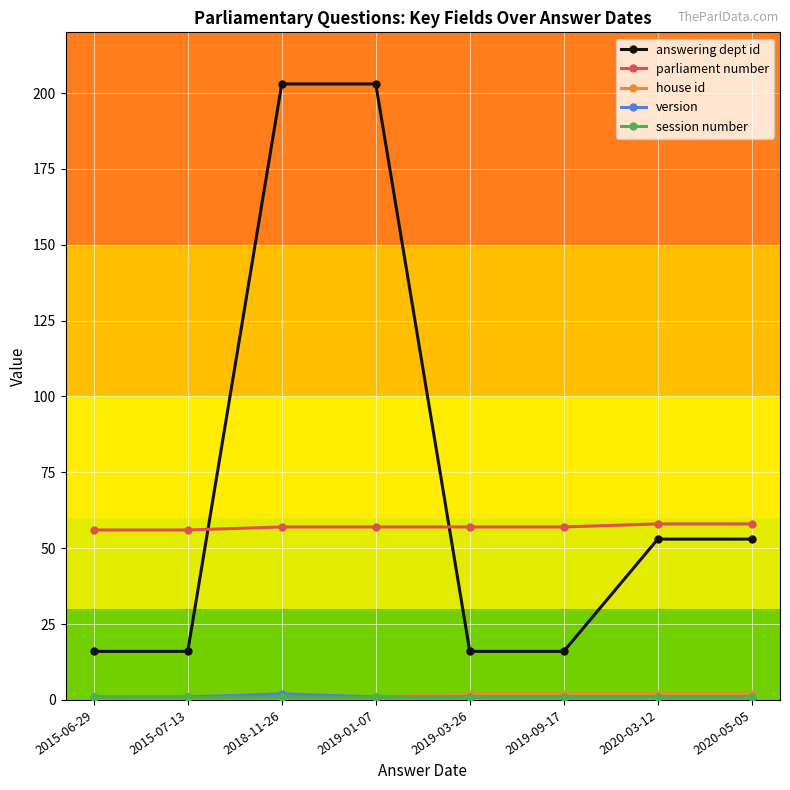

What is the label of the 3rd point from the right?

2019-09-17